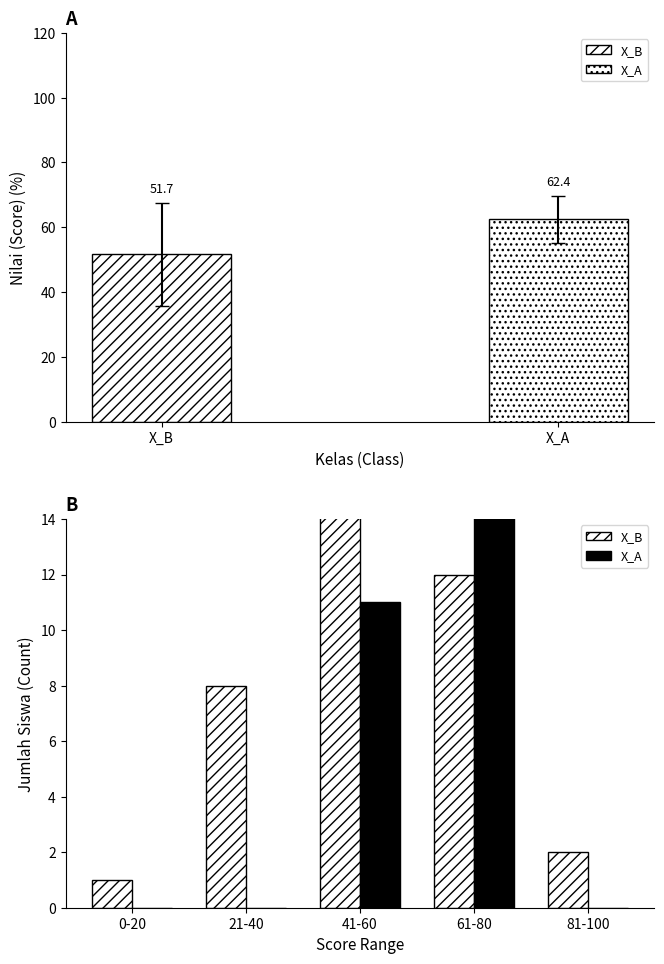

The value of X_B at 61-80 is 12. True or false?

True